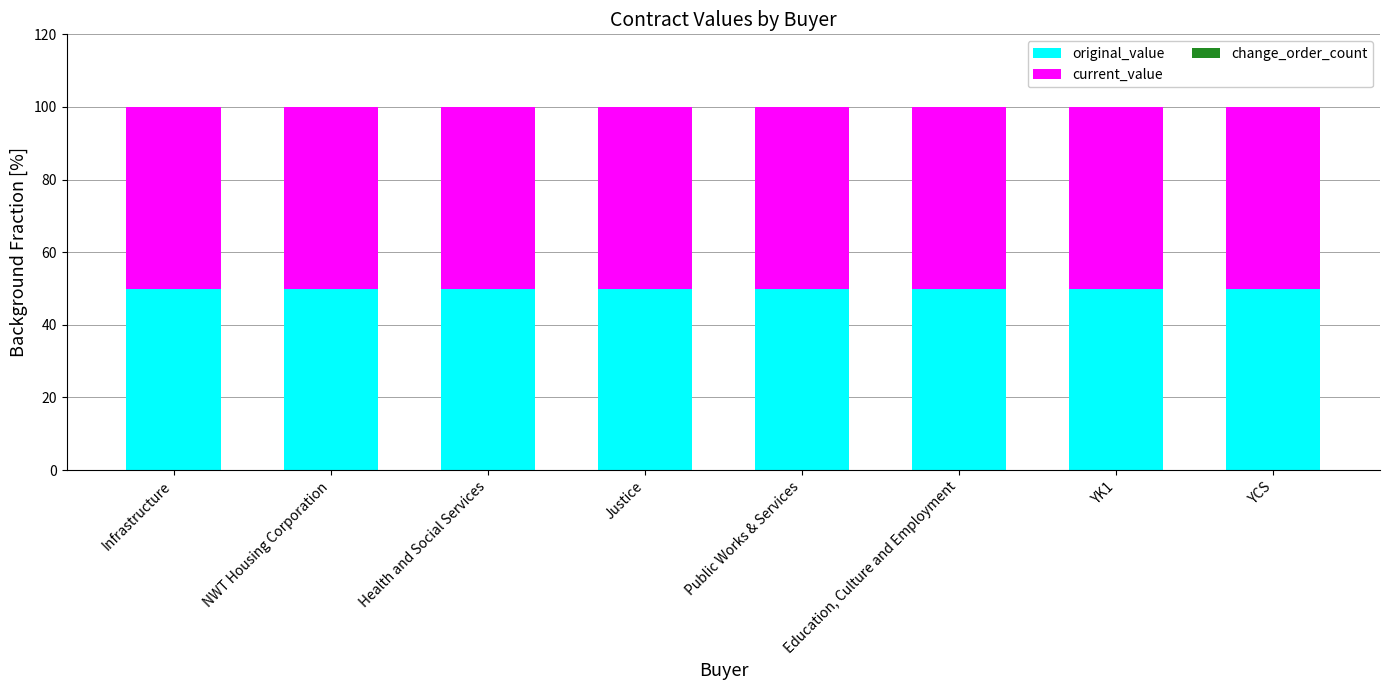

List the series in order of their peak value, highest first.

original_value, current_value, change_order_count